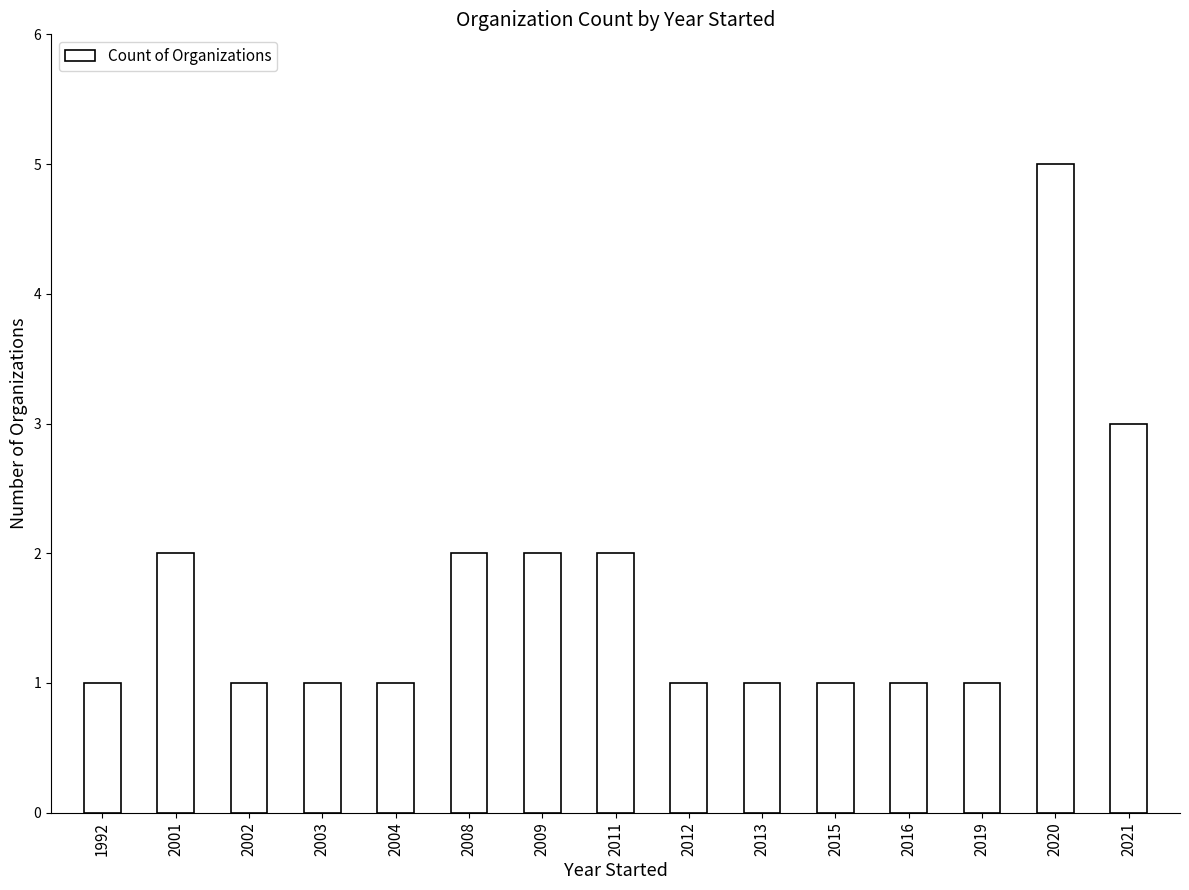

The value at 2003 is 0. True or false?

False